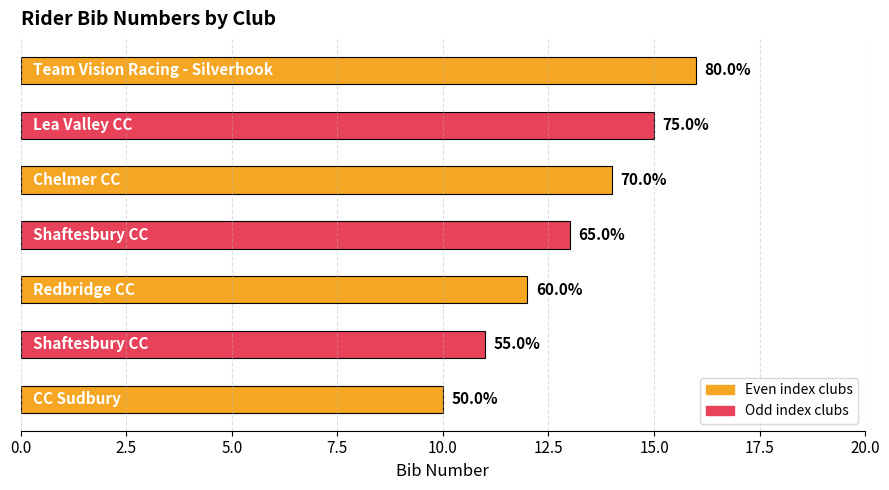

What is the maximum value shown in the chart?

16